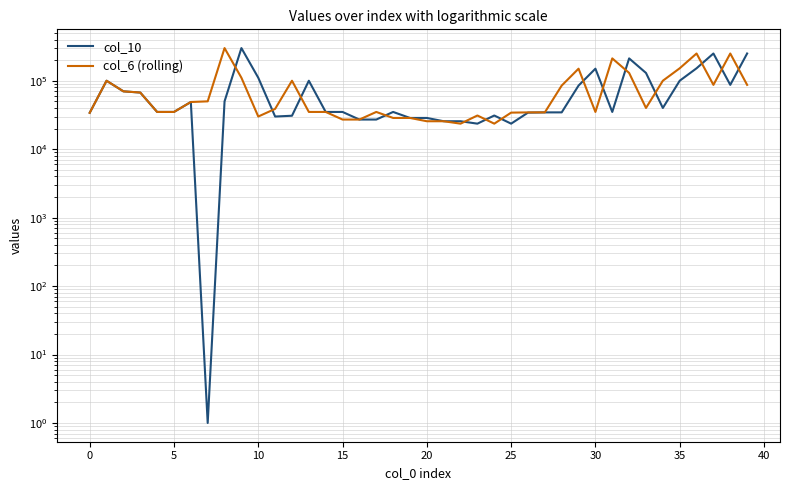

After their last crossing, which series has the higher values: col_10 or col_6 (rolling)?

col_10